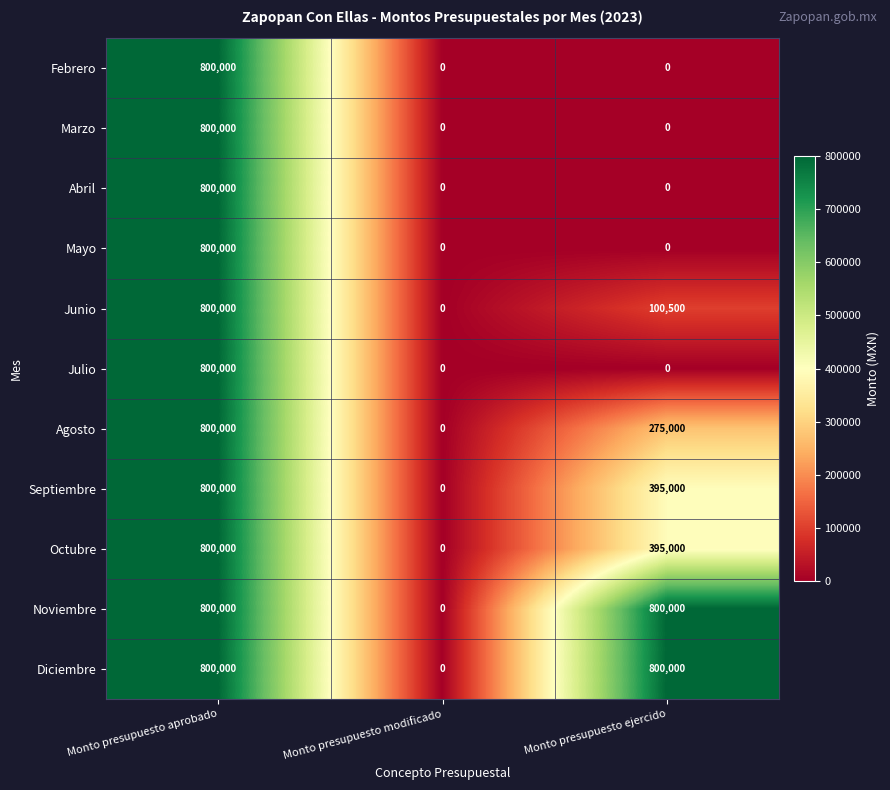

How many Julio values are between 0 and 800000?

3